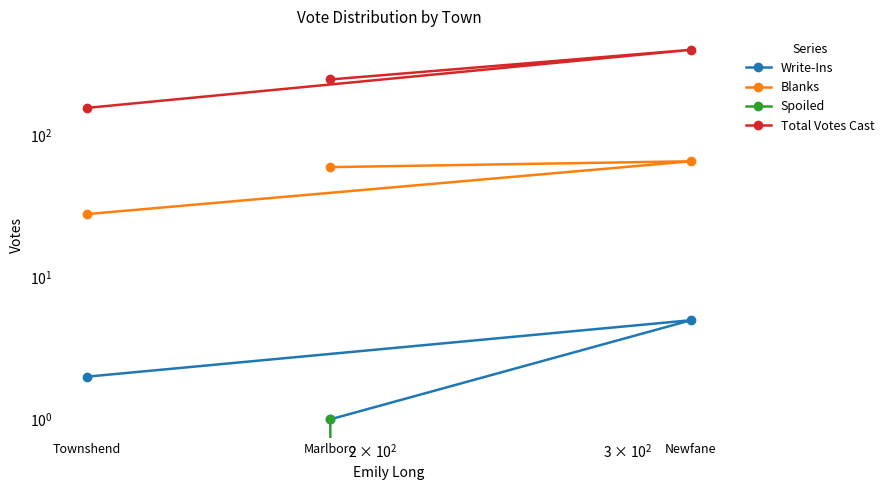

Is it true that Write-Ins equals 1 at Townshend?

False